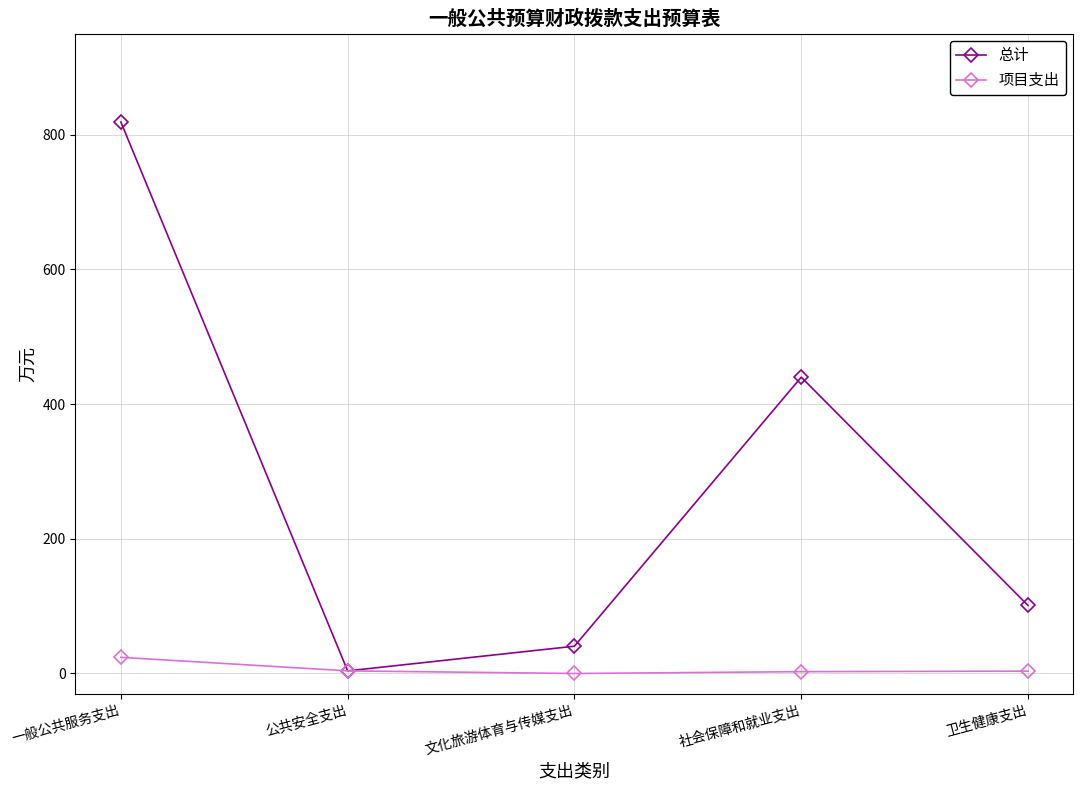

Which series has the largest range (max minus min)?

总计